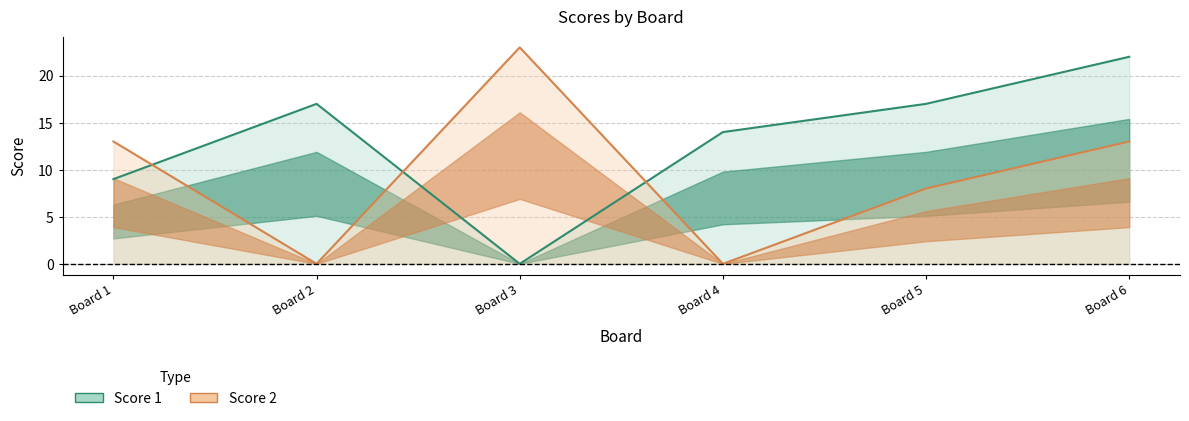

Read the Score 2 value at Board 5, to the nearest 10.

10